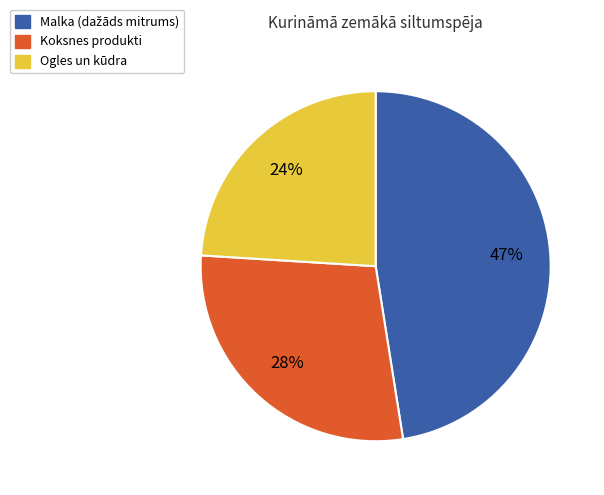

Is there any slice that represents more than half of the pie?

No